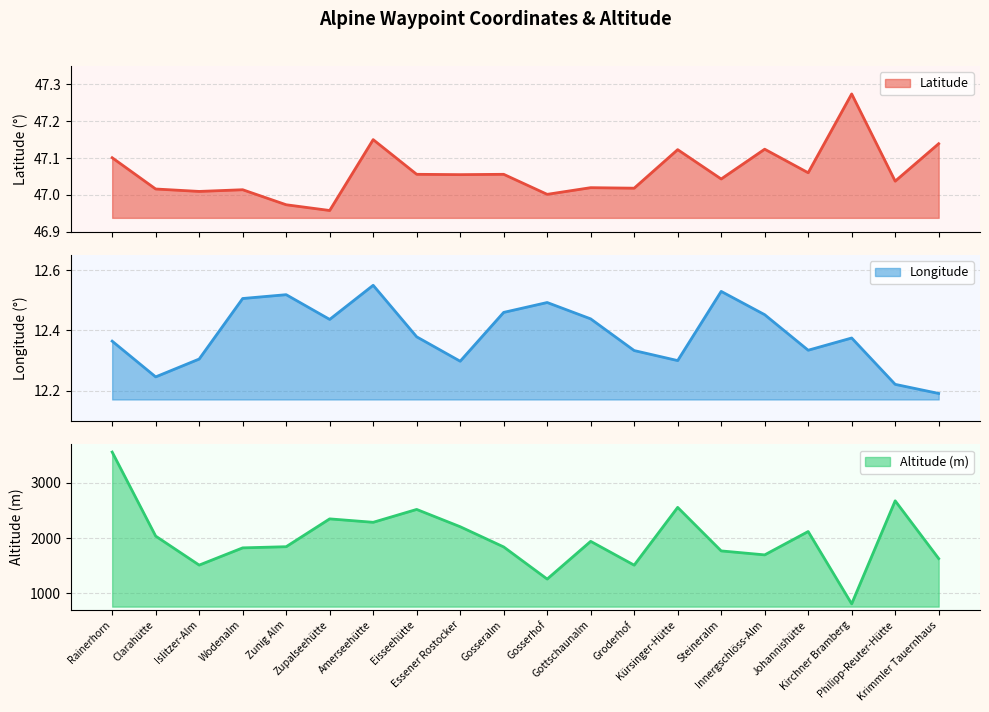

List the series in order of their peak value, highest first.

Altitude, Latitude, Longitude